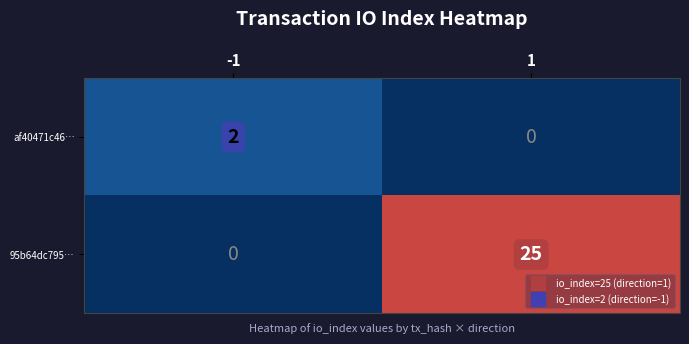

What is the maximum value for 95b64dc795…?

25